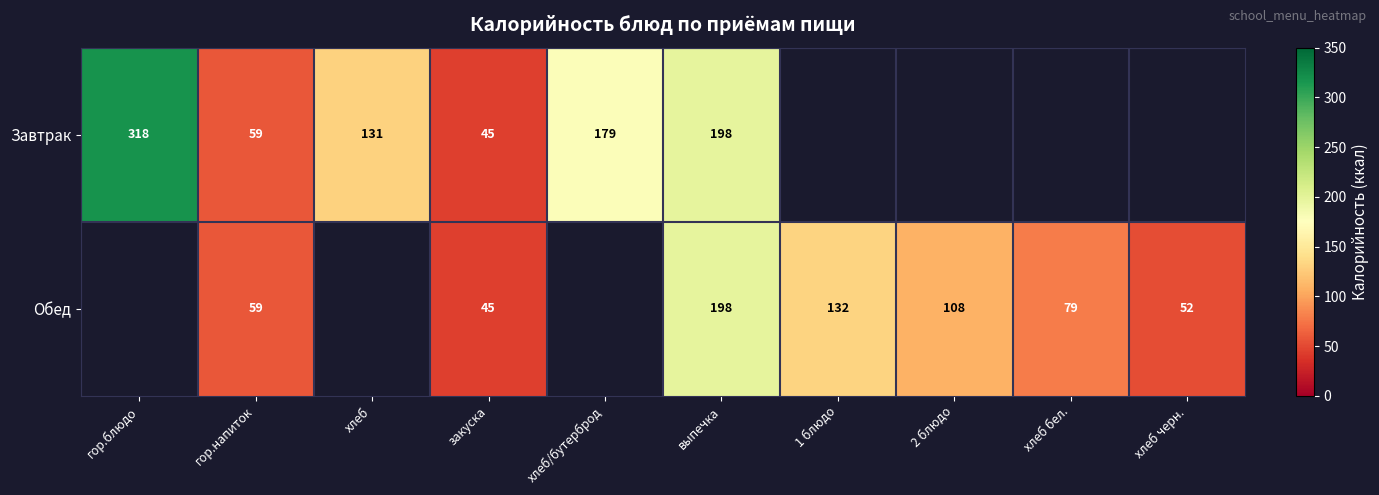

The Обед series shows 198.0 at выпечка. True or false?

True